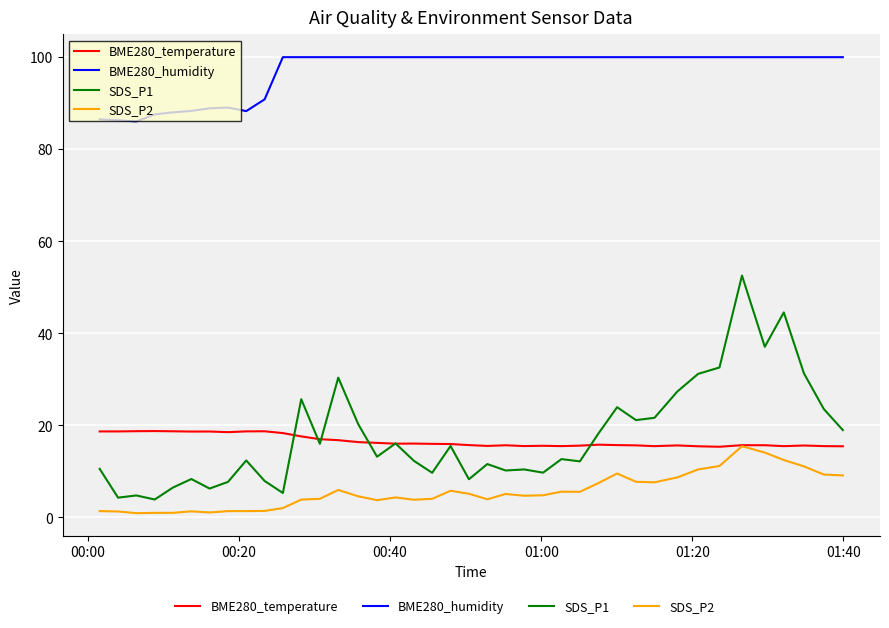

Which series has the widest spread of values?

SDS_P1